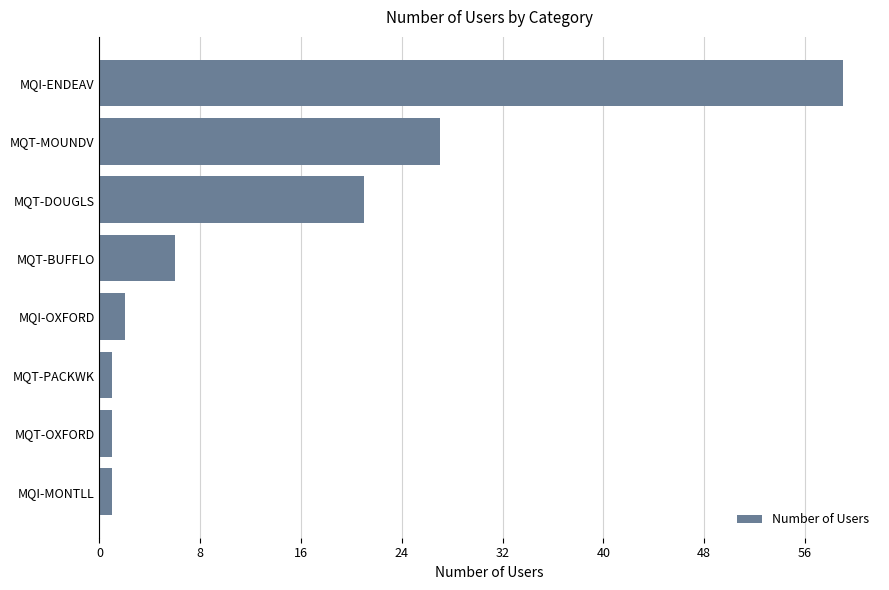

How many values are below 6?

4